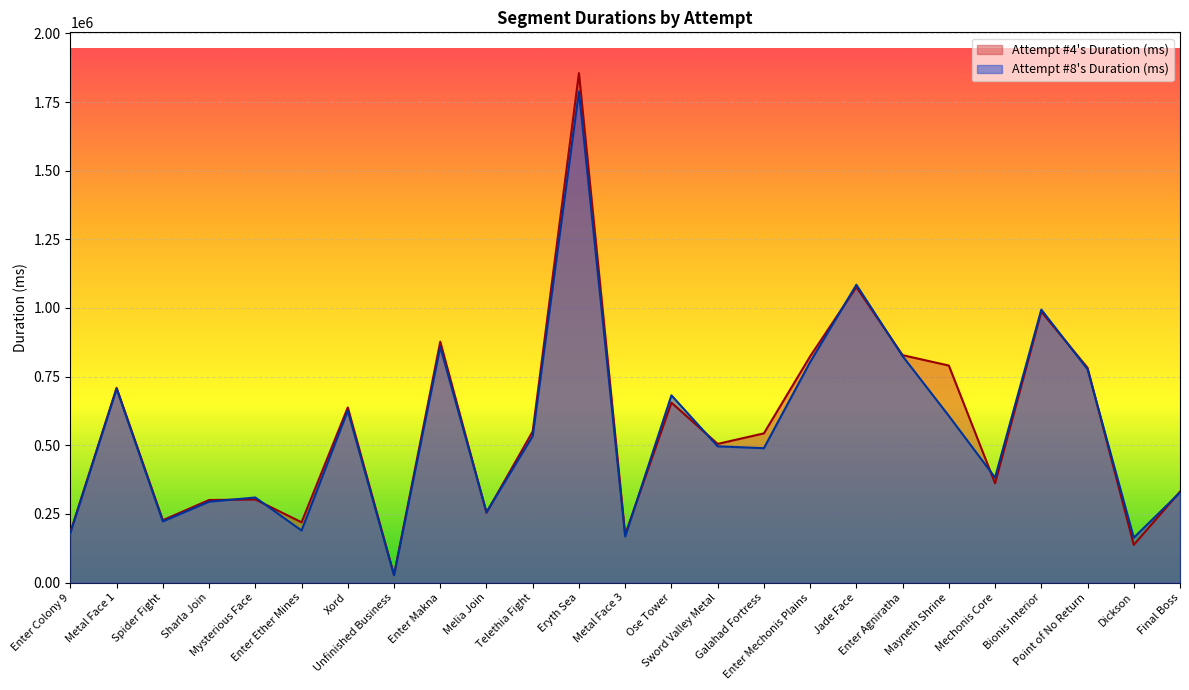

List the labels in order of Attempt #4's Duration (ms) value, largest first.

Eryth Sea, Jade Face, Bionis Interior, Enter Makna, Enter Agniratha, Enter Mechonis Plains, Mayneth Shrine, Point of No Return, Metal Face 1, Ose Tower, Xord, Telethia Fight, Galahad Fortress, Sword Valley Metal, Mechonis Core, Final Boss, Mysterious Face, Sharla Join, Melia Join, Spider Fight, Enter Ether Mines, Enter Colony 9, Metal Face 3, Dickson, Unfinished Business